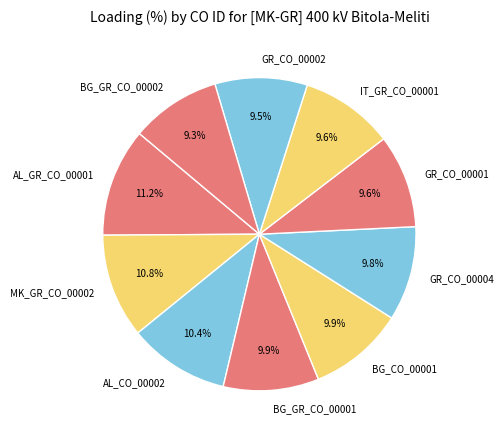

What is the ratio of the value at IT_GR_CO_00001 to the value at AL_GR_CO_00001?

0.9